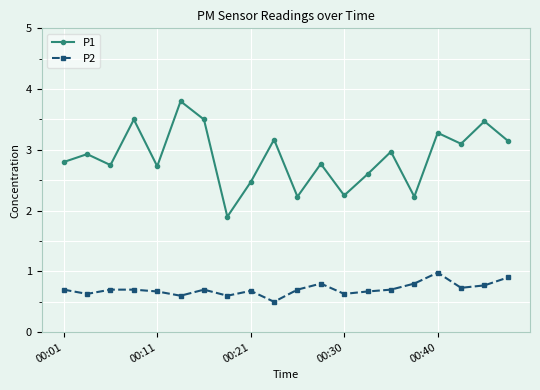

Which series has the largest range (max minus min)?

P1